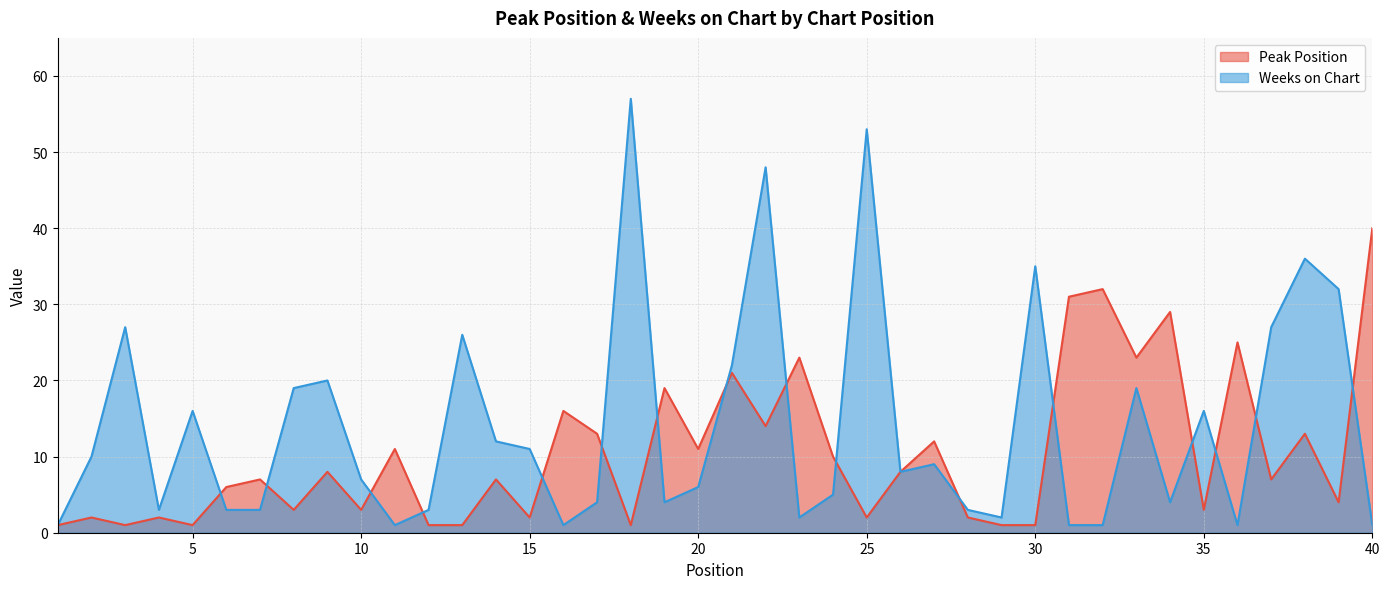

What is the value of the Weeks on Chart point at the 40th from the left?

1